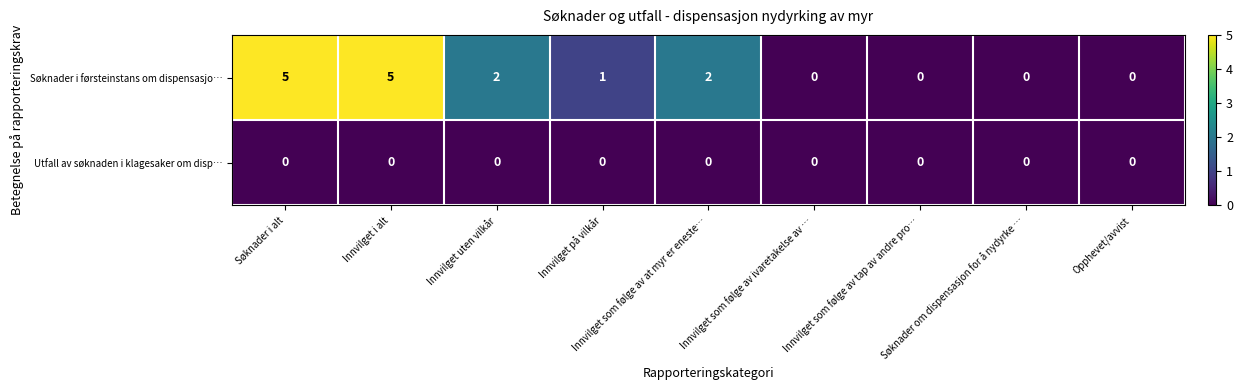

What is the maximum value for Søknader i førsteinstans om dispensasjo…?

5